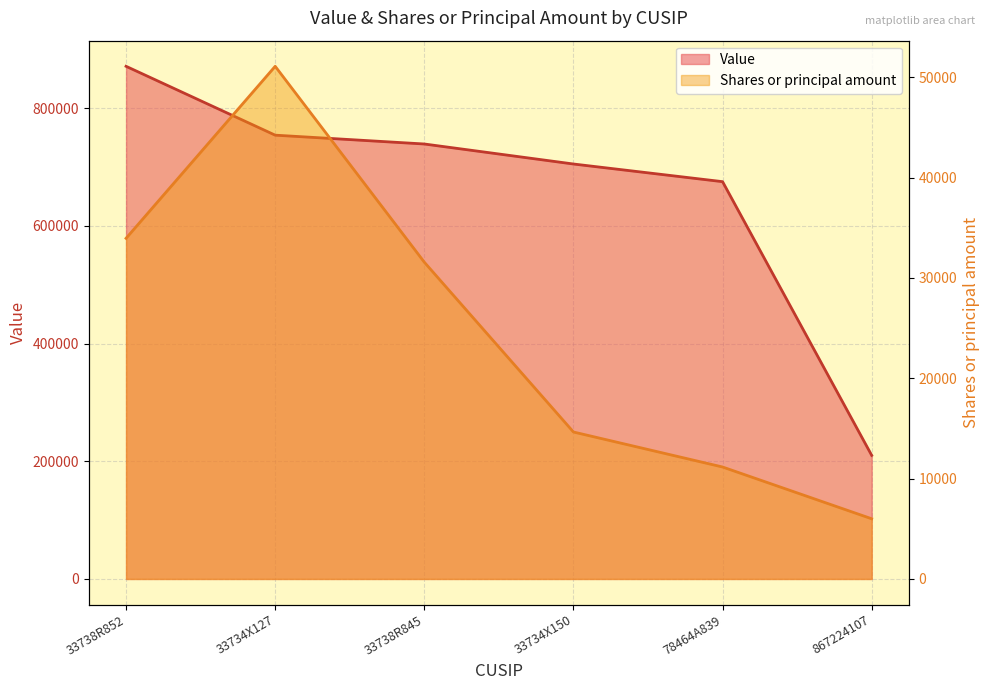

Rank the series by their average value, from highest to lowest.

Value, Shares or principal amount